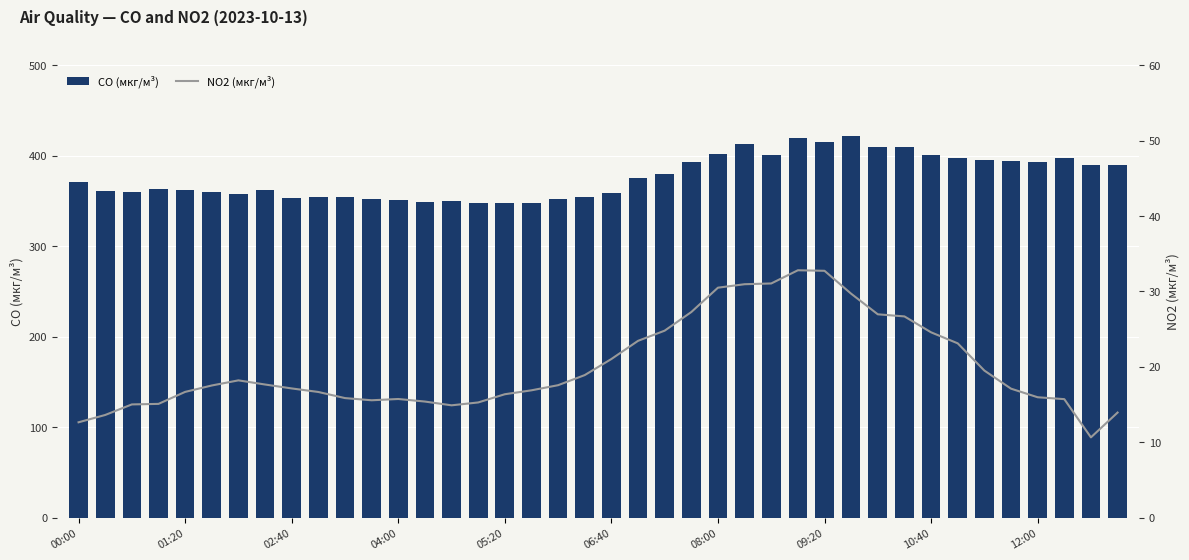

Between 35 and 19, which is larger?

35